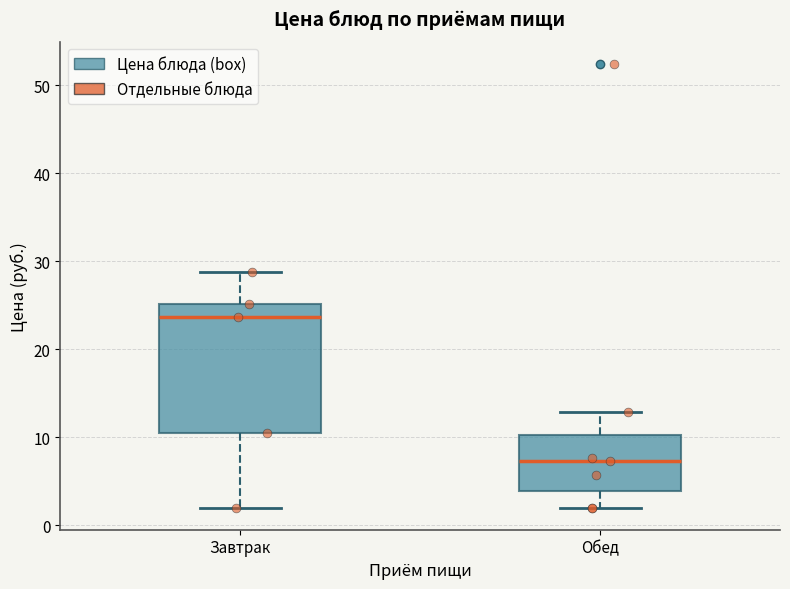

Where does the median line of the box for Обед sit on the y-axis? The values are not printed on the chart, so give them approximately, as read against the axis.

7